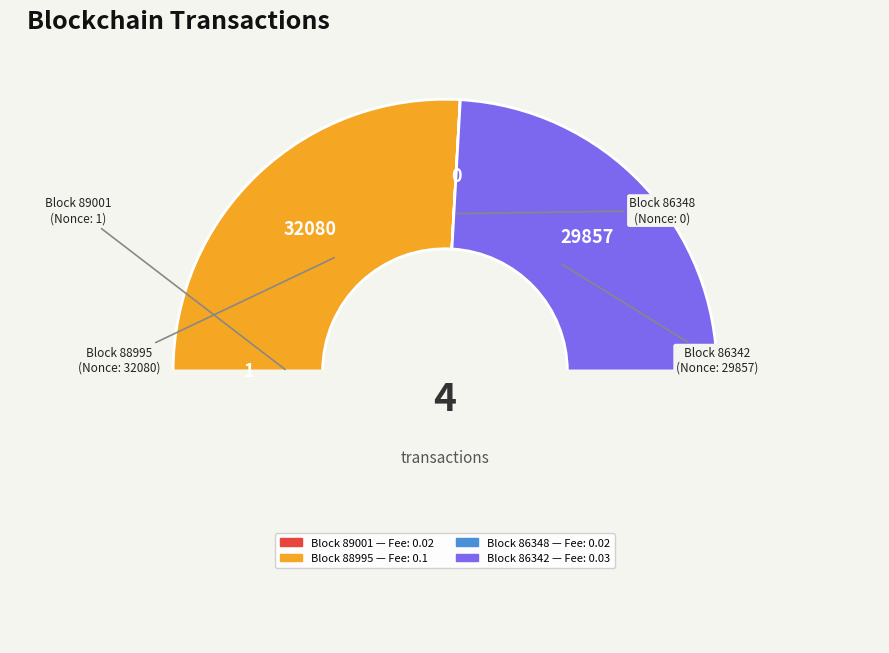

How many slices are in this pie chart?

4